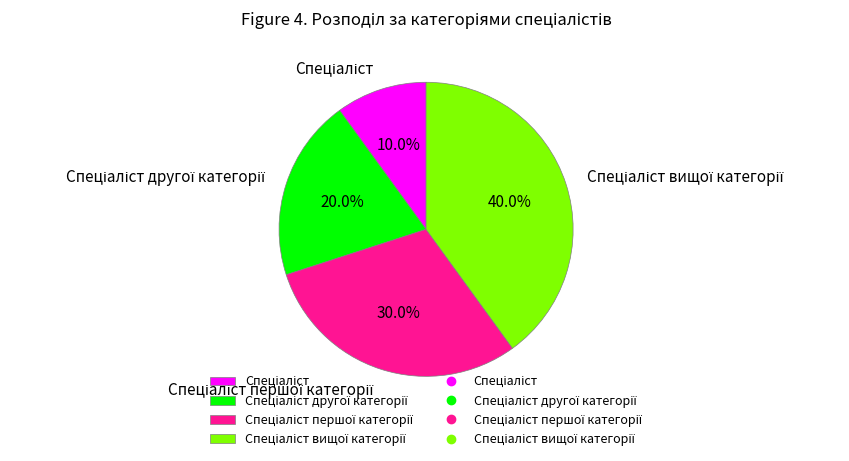

Is there any slice that represents more than half of the pie?

No